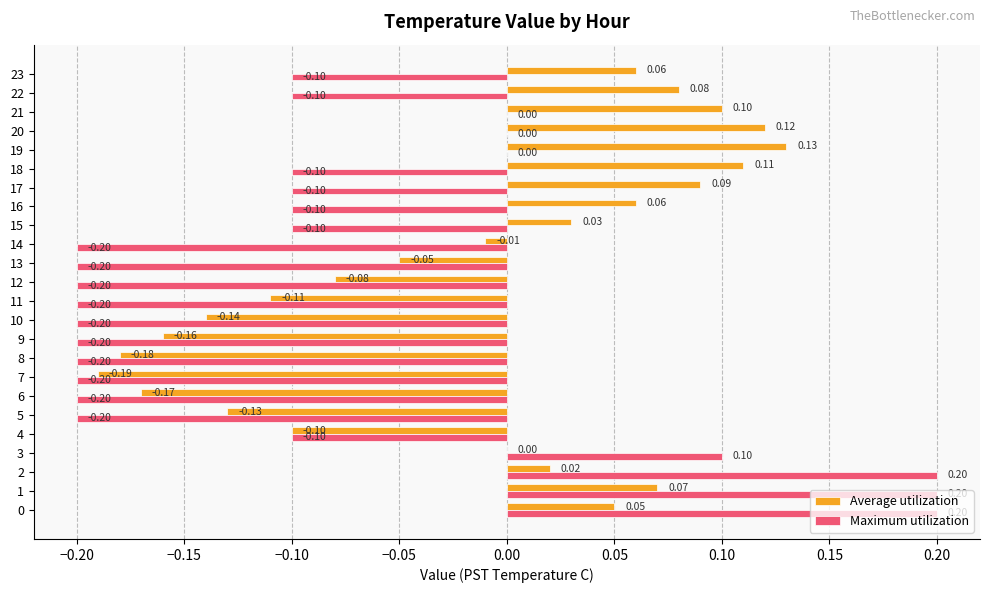

What is the total value across all series at 10?

-0.3